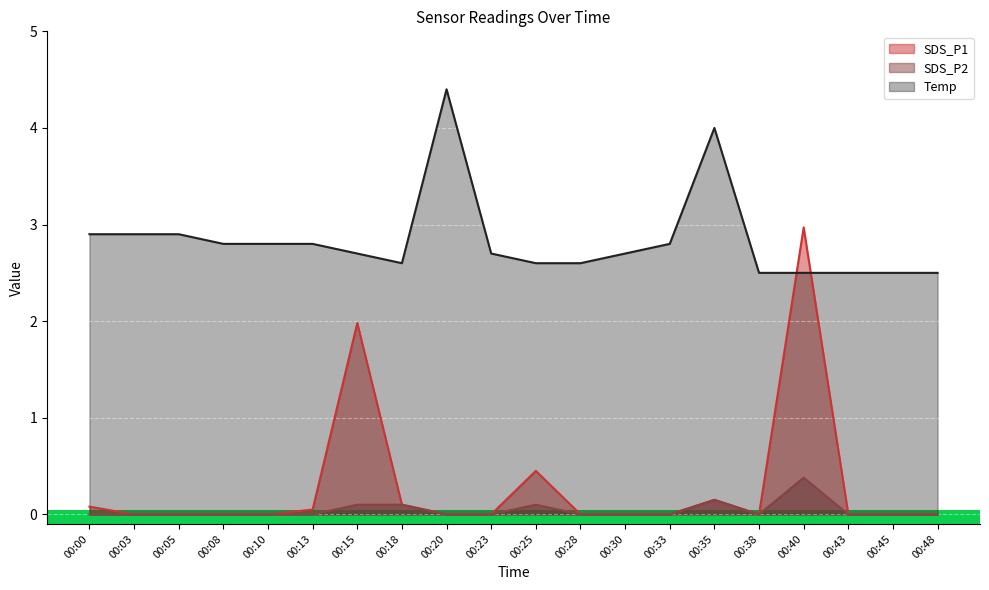

True or false: SDS_P1 and Temp intersect in this chart.

True